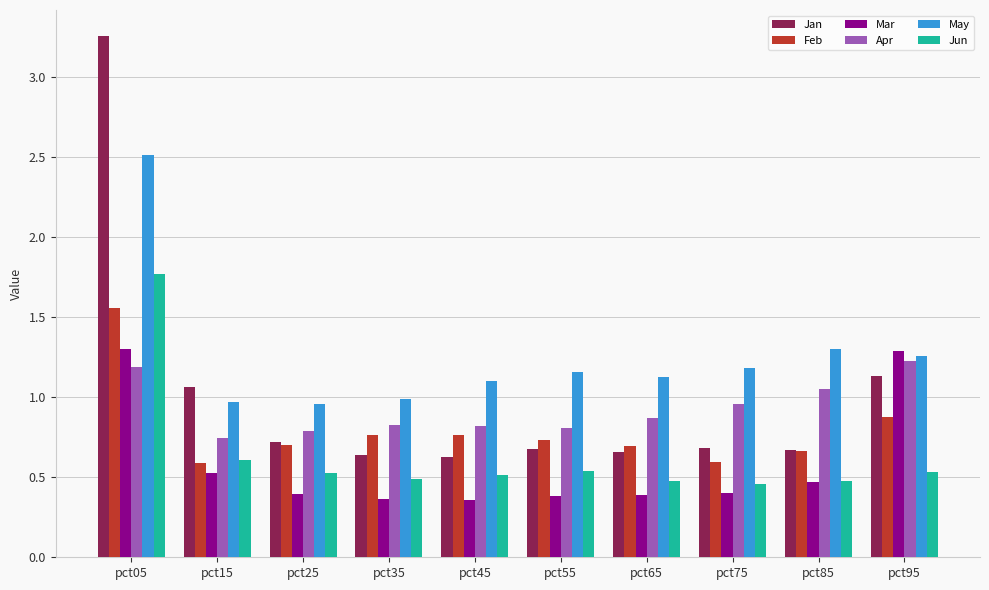

True or false: Mar has a value of 0.4 at pct45.

True